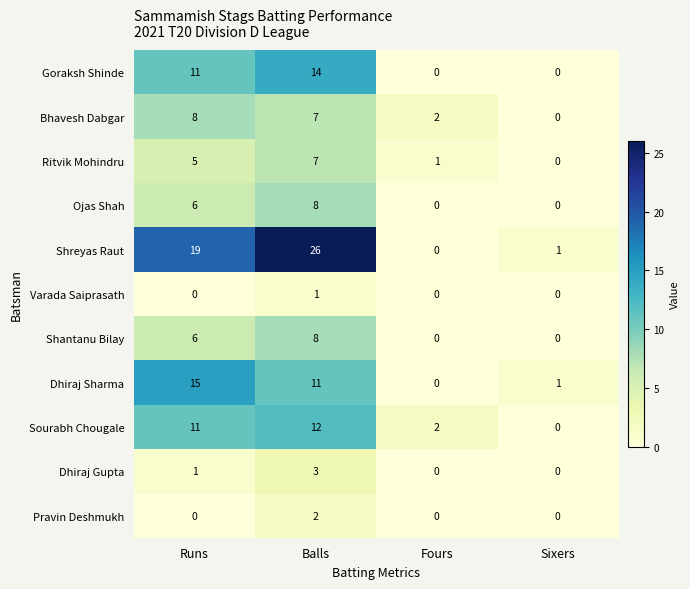

Is it true that Ojas Shah equals 5 at Balls?

False